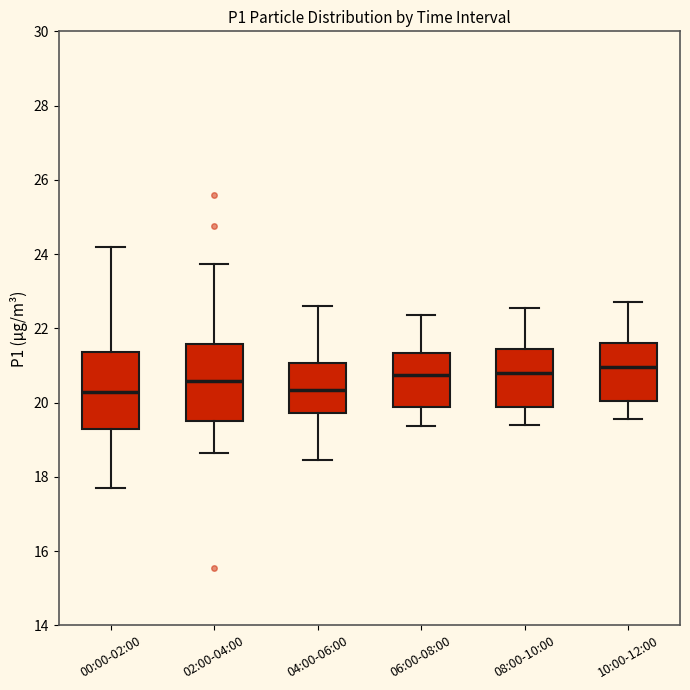

Where does the lower whisker of the box for 00:00-02:00 end on the y-axis? The values are not printed on the chart, so give them approximately, as read against the axis.

17.8